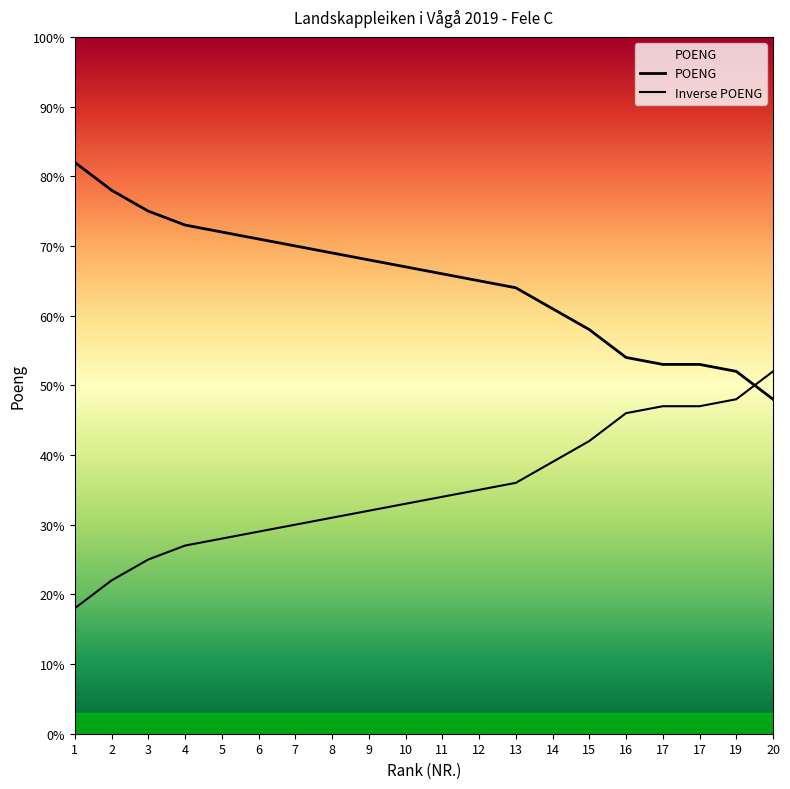

What is the change in value from 6 to 9?

-3